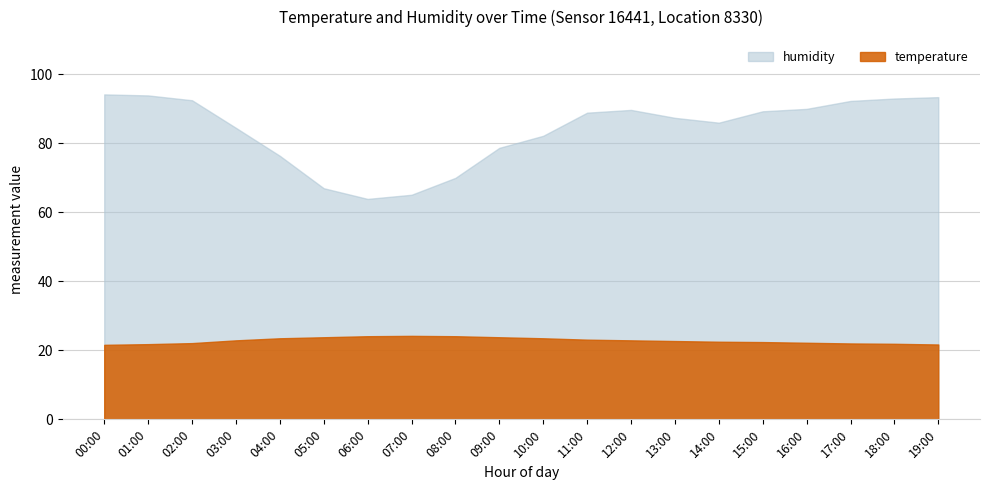

What is the label of the 17th point from the right?

03:00